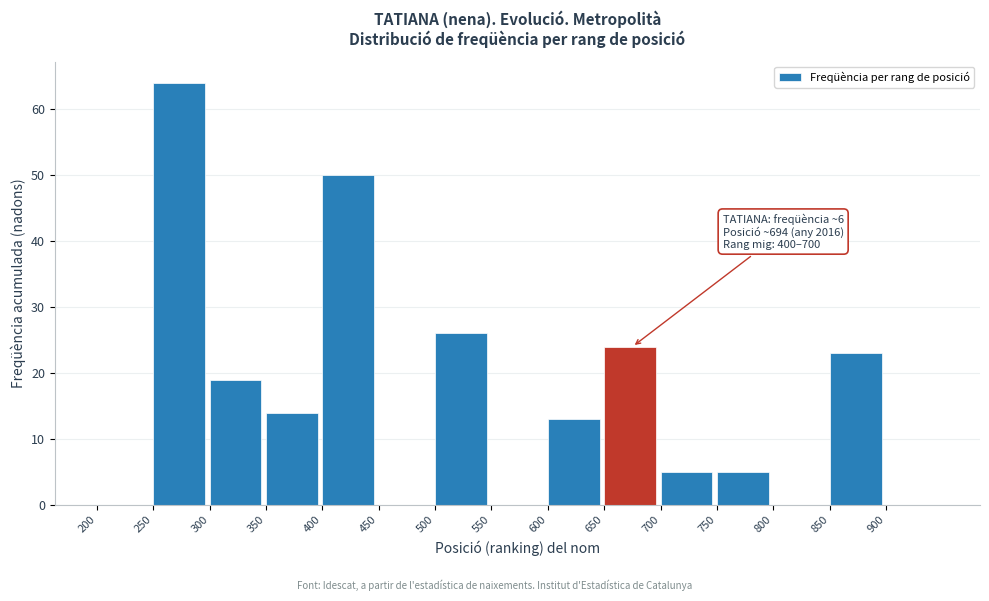

Over which range of the x-axis is the bar tallest?

250 to 300